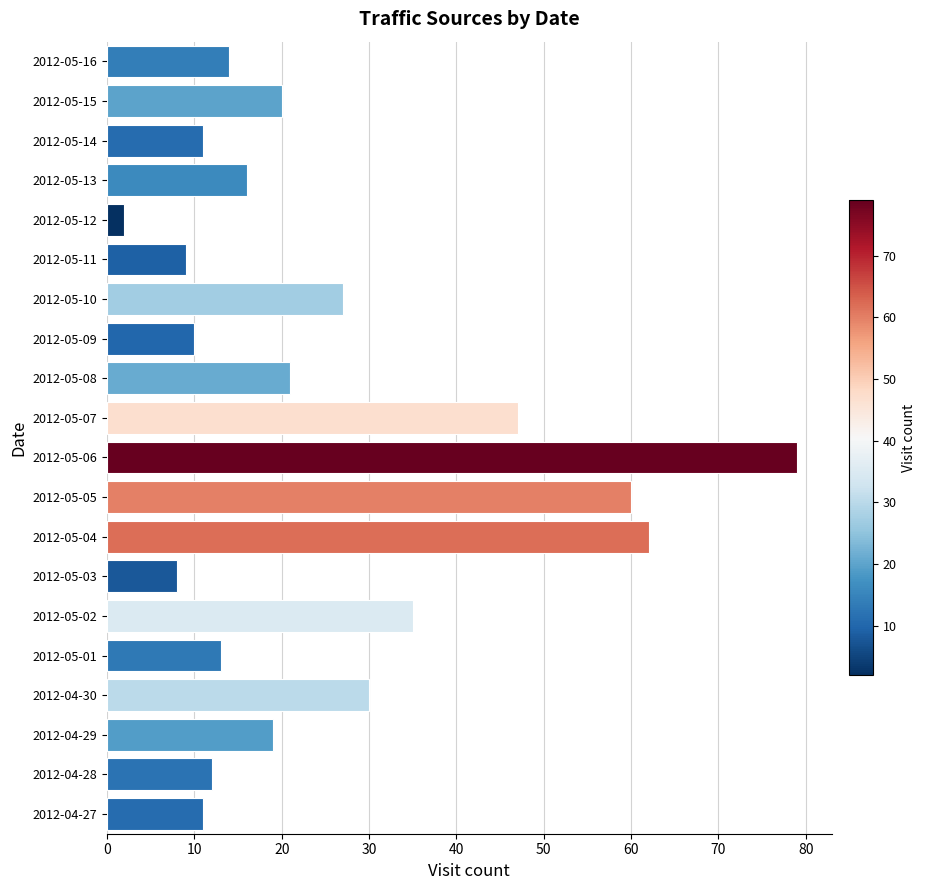

The value at 2012-05-14 is 5. True or false?

False